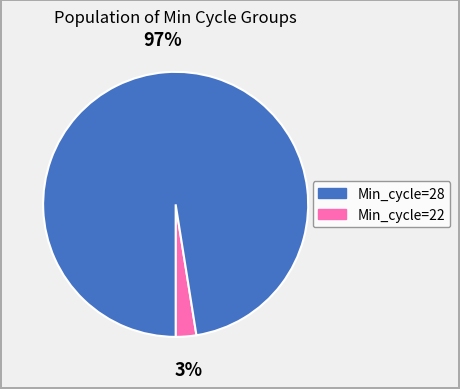

Does any single category account for the majority?

Yes